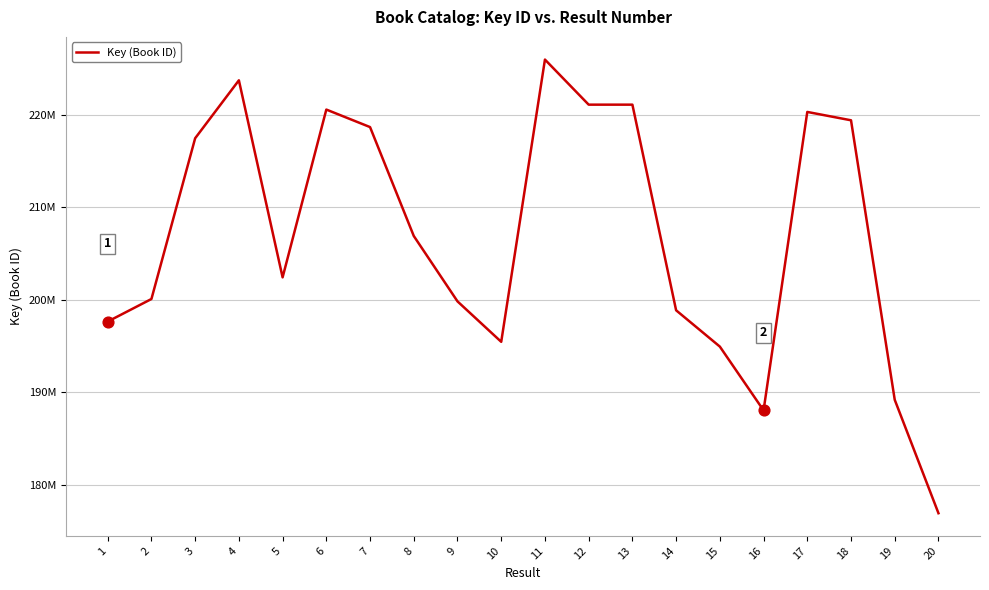

Is this an area chart (filled region under the line)?

No